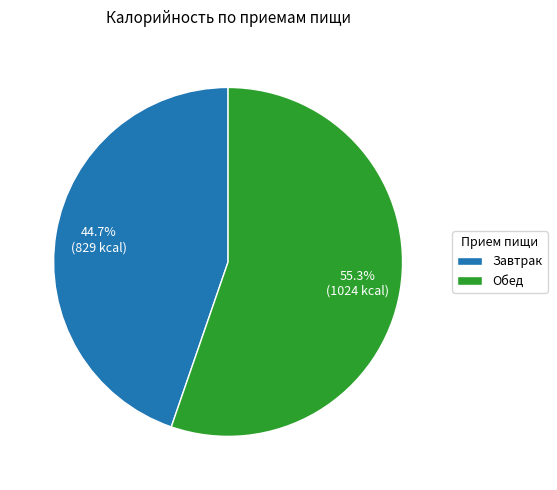

Is there a majority slice in this chart?

Yes